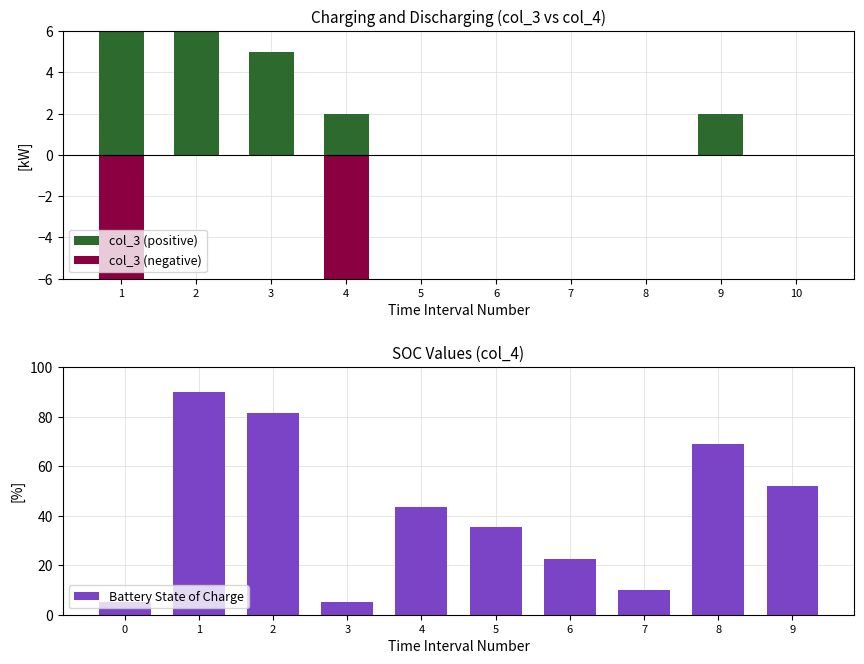

At how many categories does at least one series exceed -145?

10